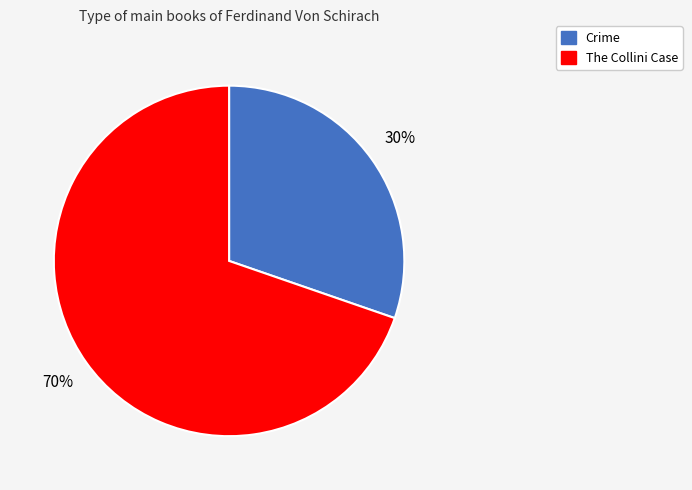

Is there any slice that represents more than half of the pie?

Yes